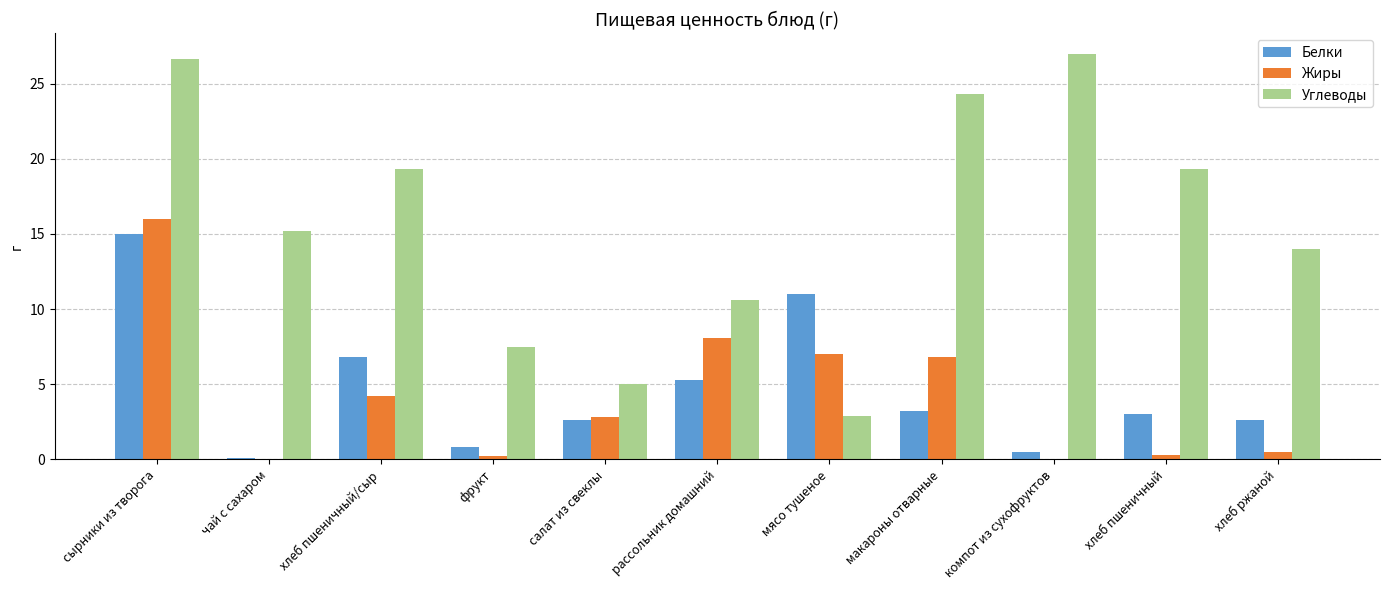

Does the chart contain stacked bars?

No